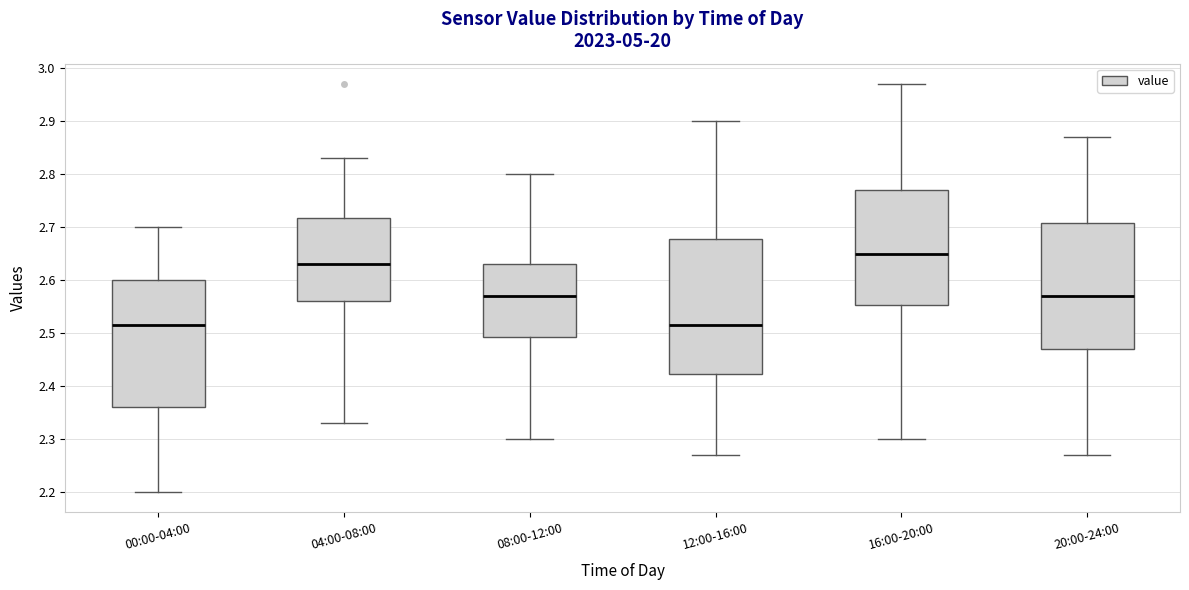

Which box is the tallest, from its lower edge to its upper edge?

12:00-16:00